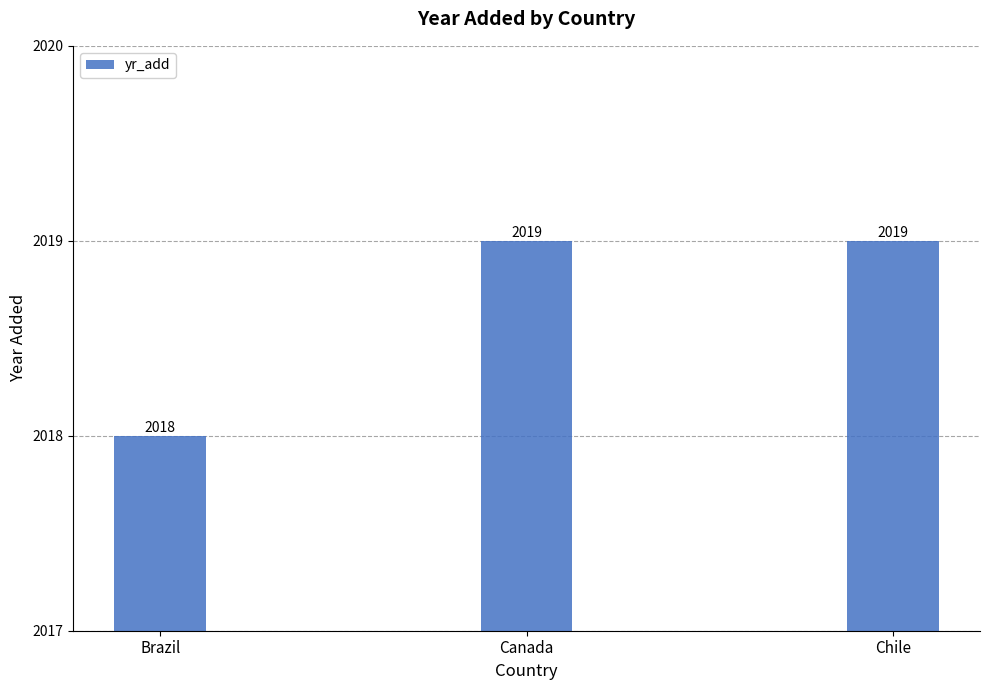

What is the label of the 1st bar from the right?

Chile